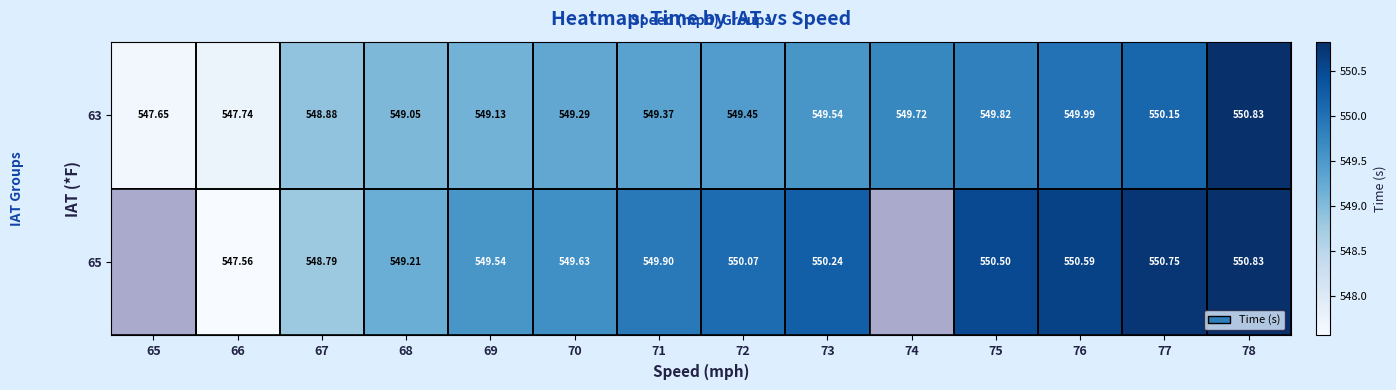

At which category does the chart reach its peak across all series?

78